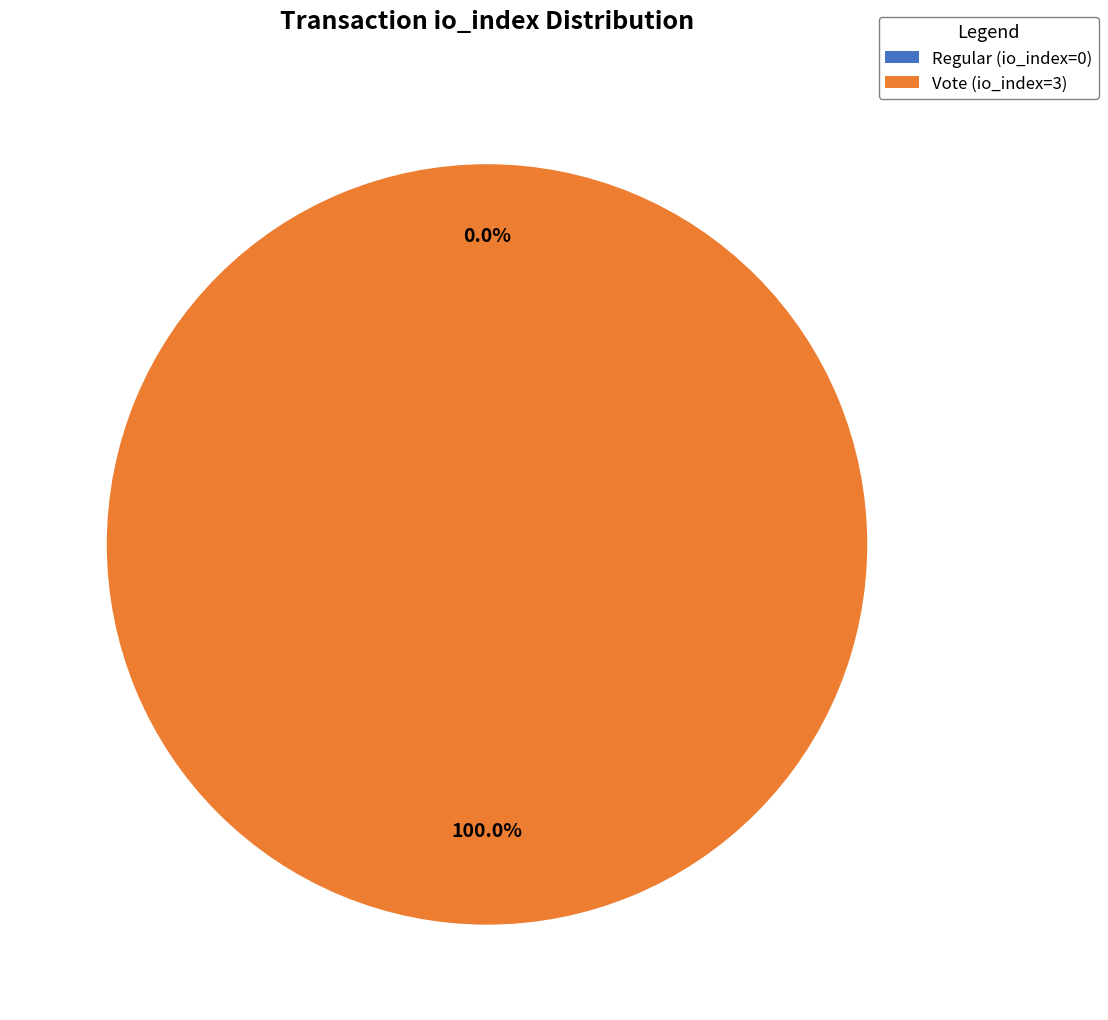

Which has a higher value, Regular (io_index=0) or Vote (io_index=3)?

Vote (io_index=3)